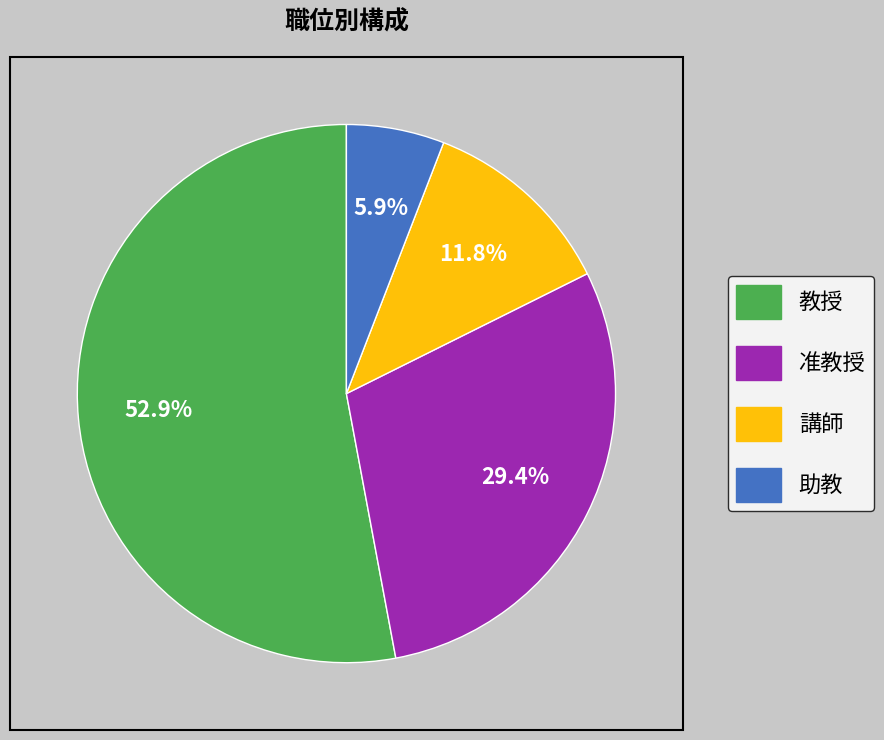

The 准教授 slice represents 40% of the pie. True or false?

False